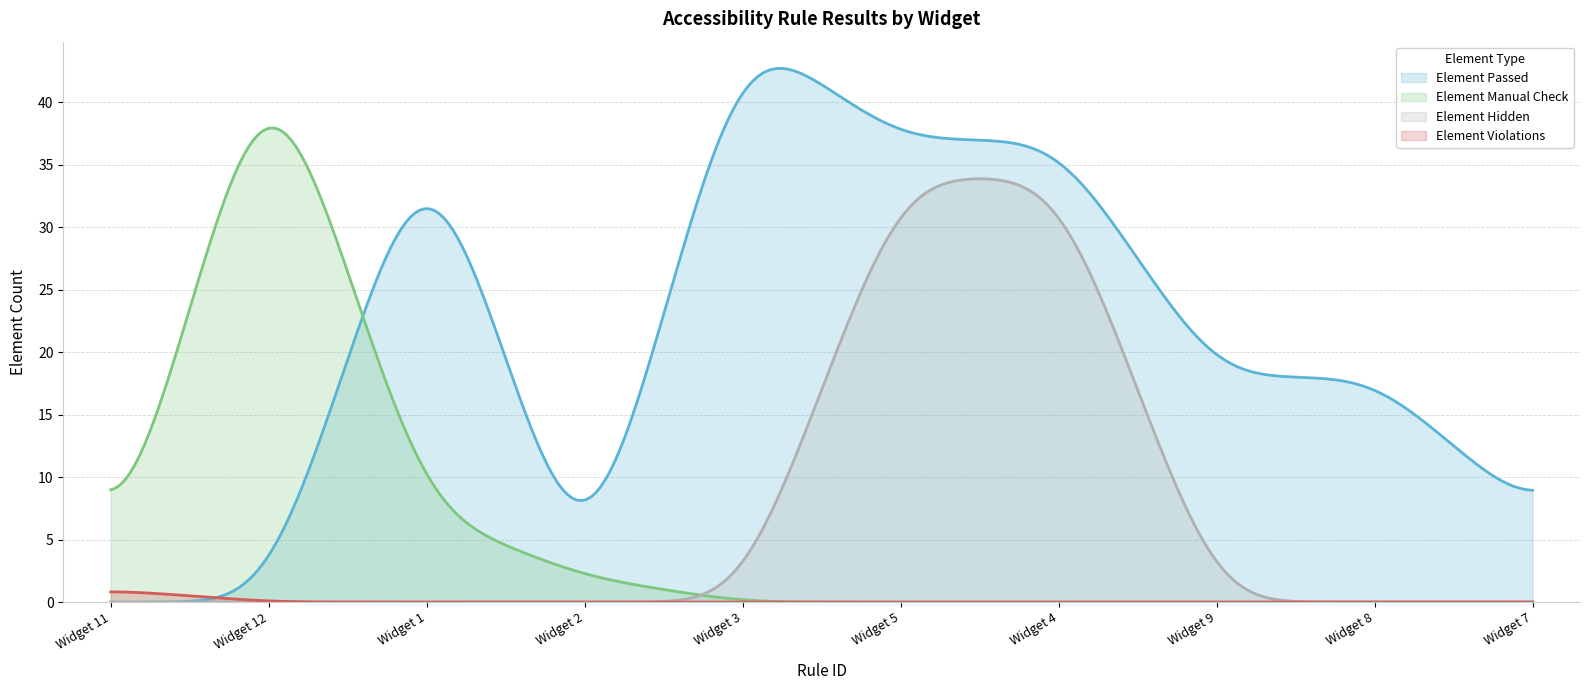

At which label does Element Hidden reach its minimum?

Widget 11